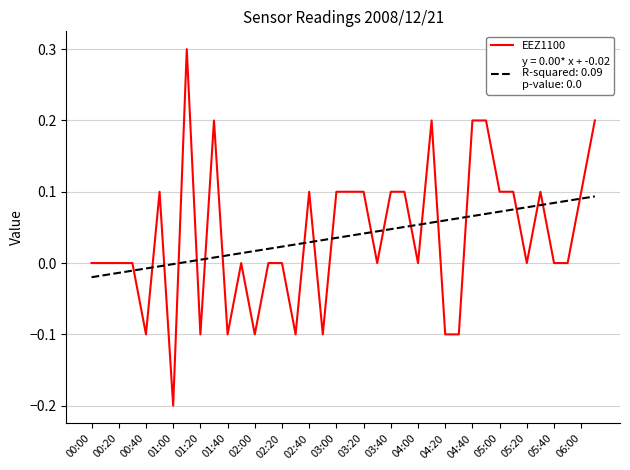

At which label does EEZ1100 reach its minimum?

01:00